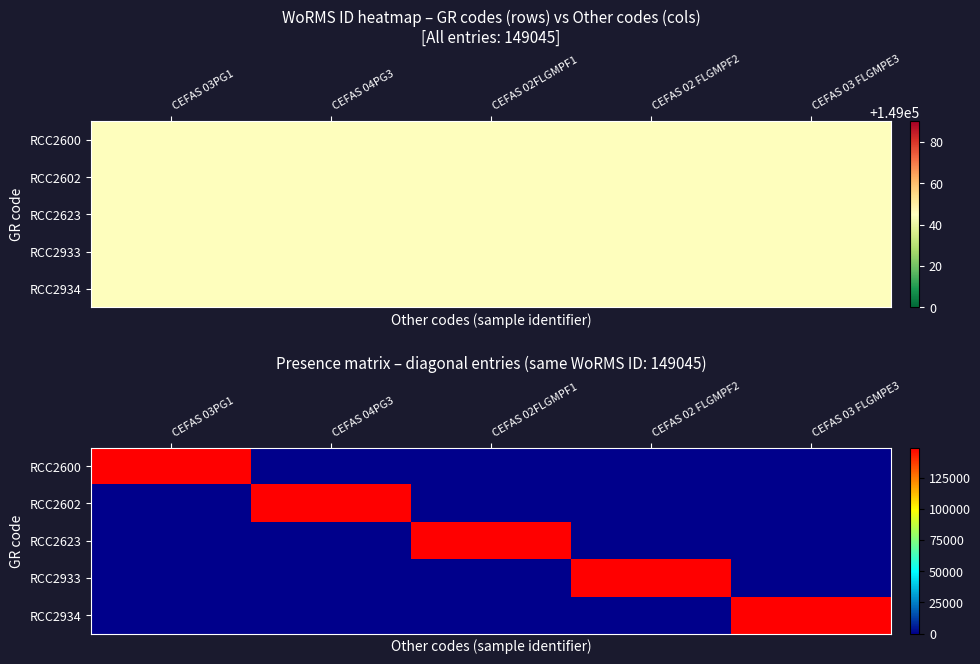

What is the sum of the RCC2934 values at CEFAS 04PG3 and CEFAS 03 FLGMPE3?

149045